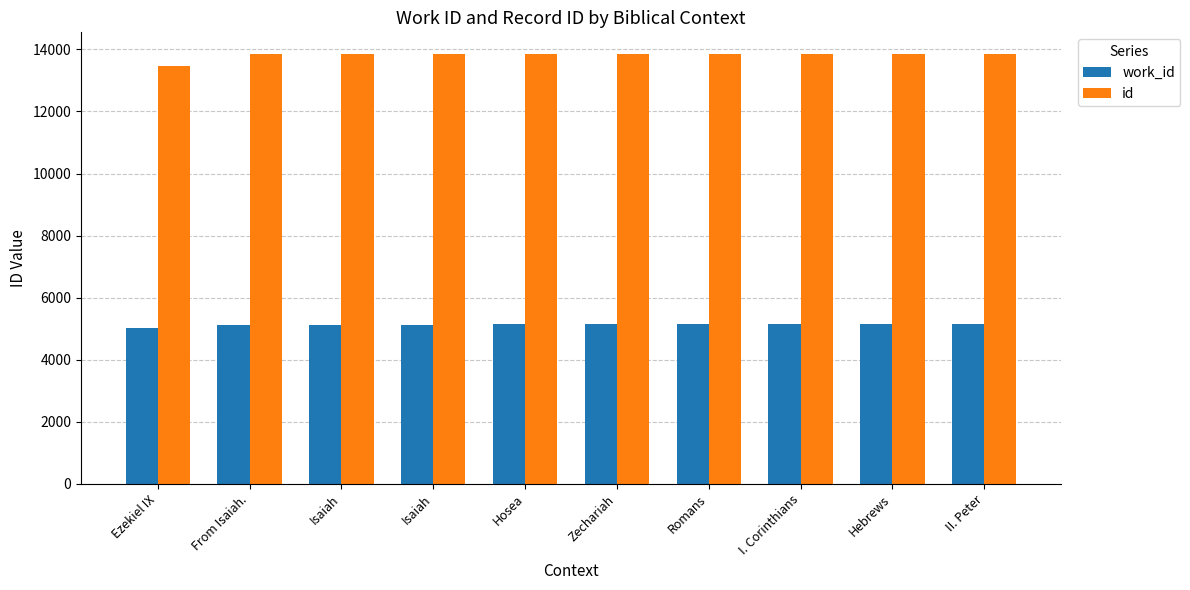

At which category is the sum across all series the highest?

II. Peter